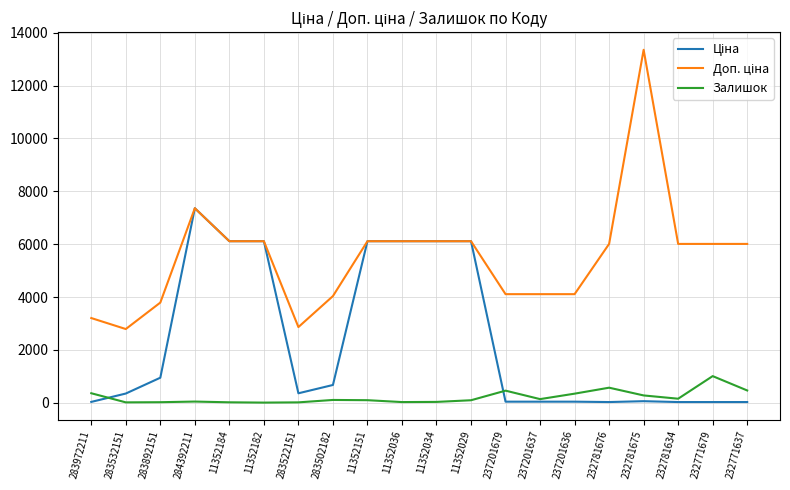

The Залишок series shows 153.0 at 232781634. True or false?

True